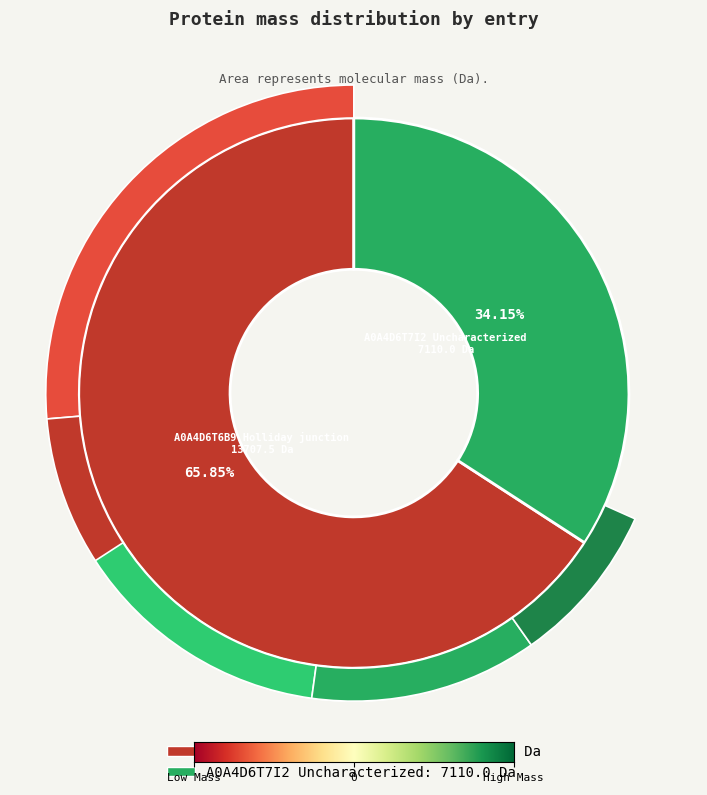

How many segments does this pie chart have?

2